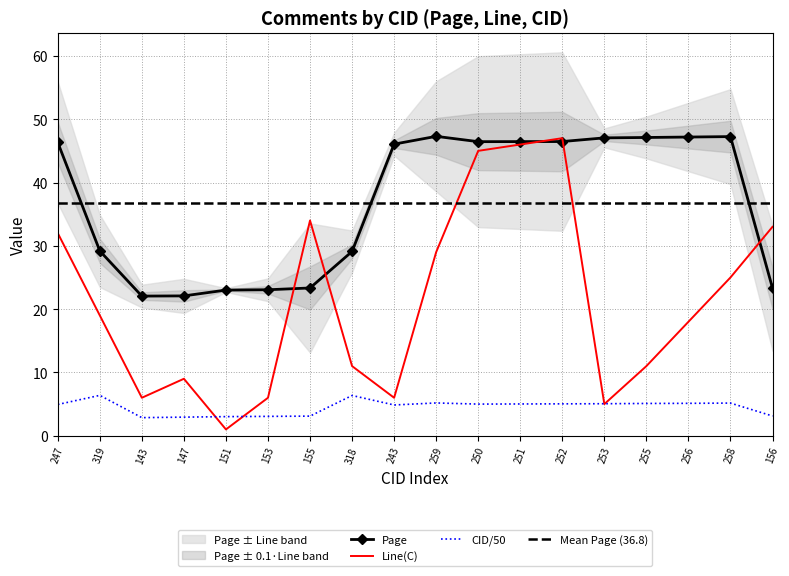

Is the value of Page at 259 greater than the value of CID/50 at 143?

Yes